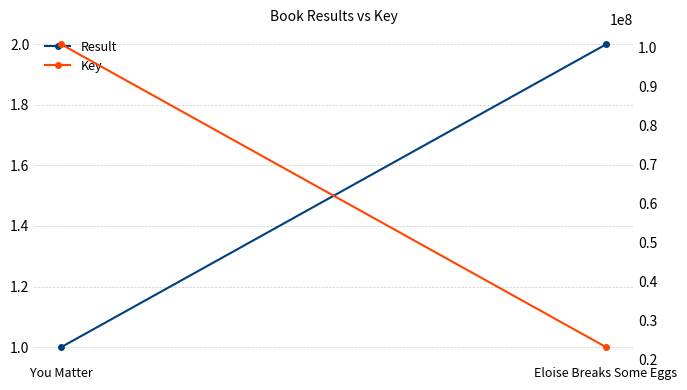

Which series changed the most between You Matter and Eloise Breaks Some Eggs?

Key